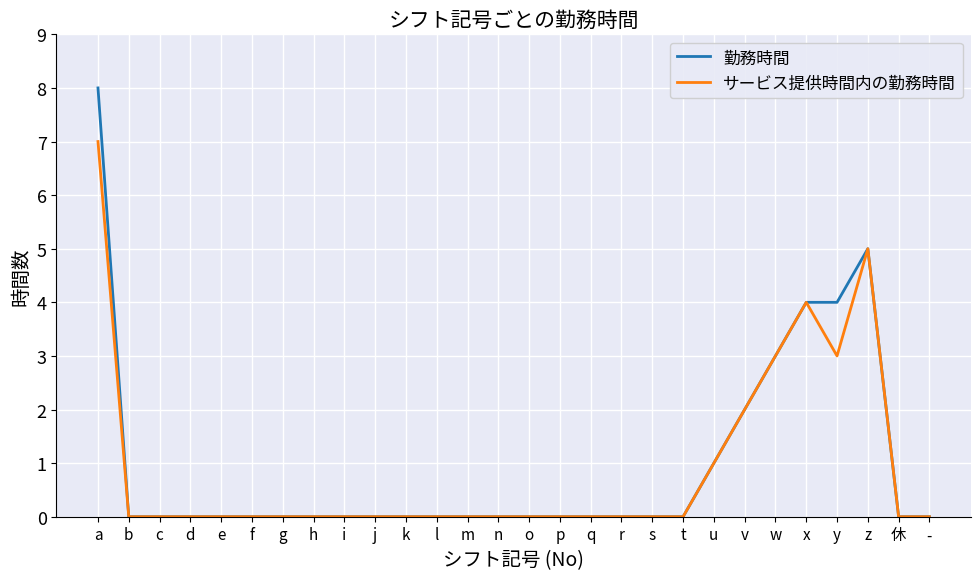

The value of 勤務時間 at 休 is 0. True or false?

True